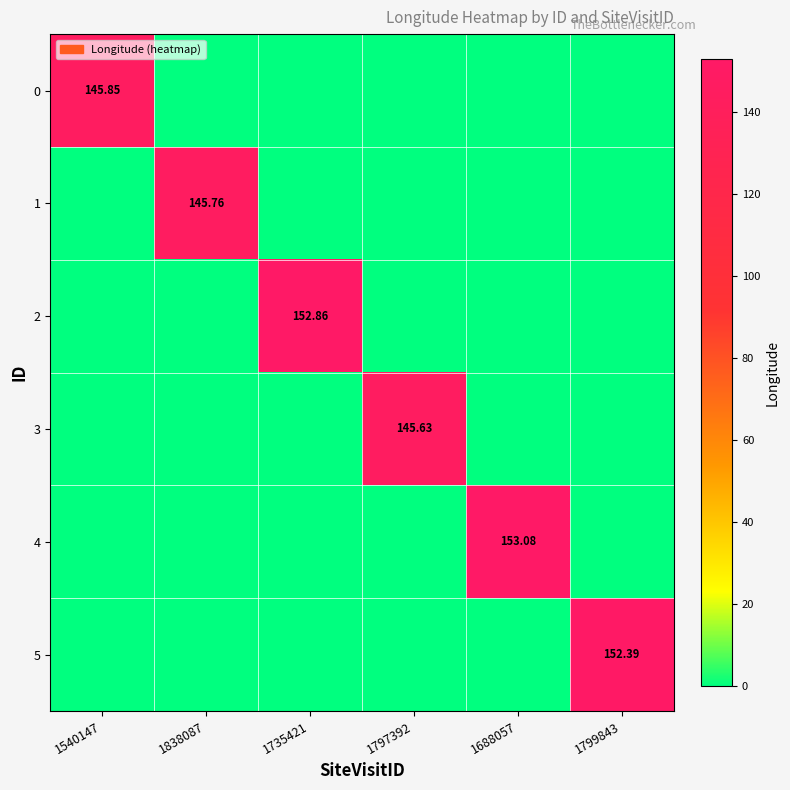

Which series has the largest total across all categories?

4